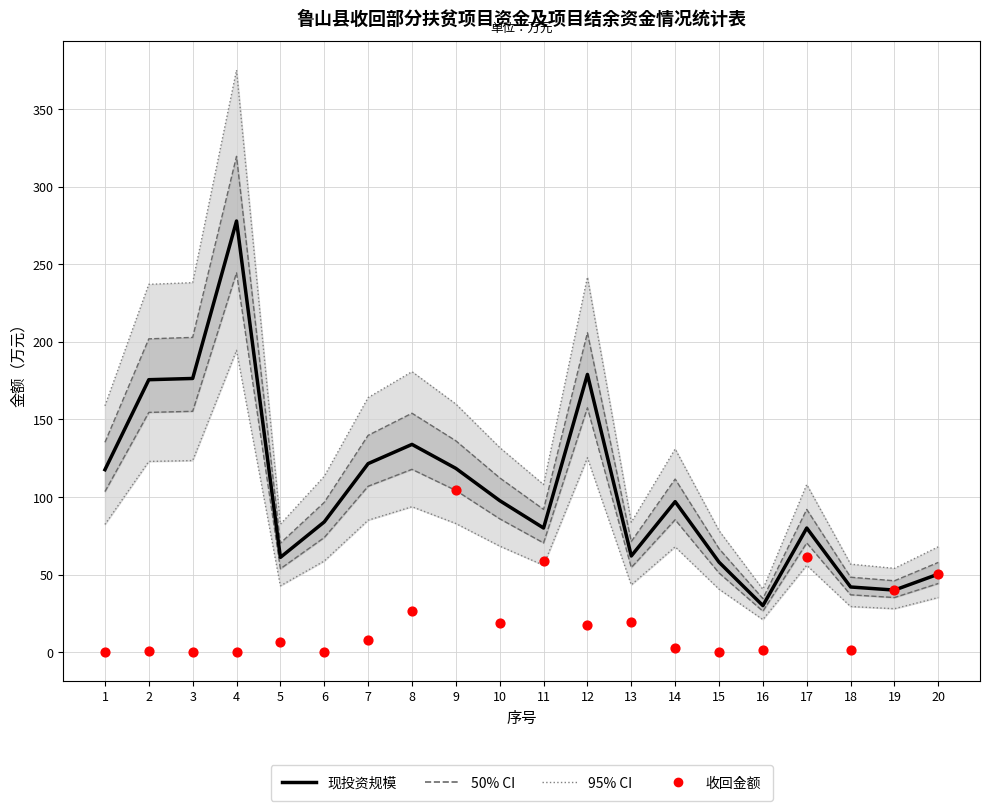

Which series contains the highest Y value?

现投资规模（中位）